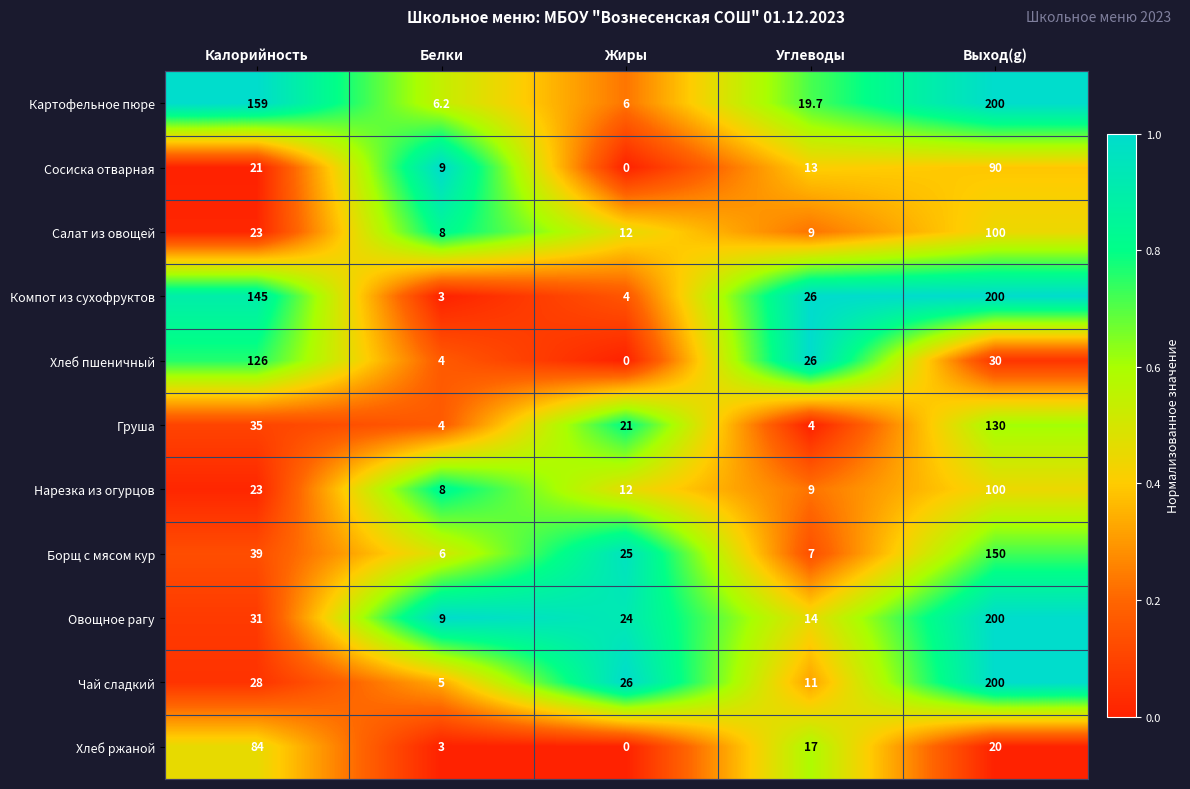

What is the maximum value for Компот из сухофруктов?

200.0